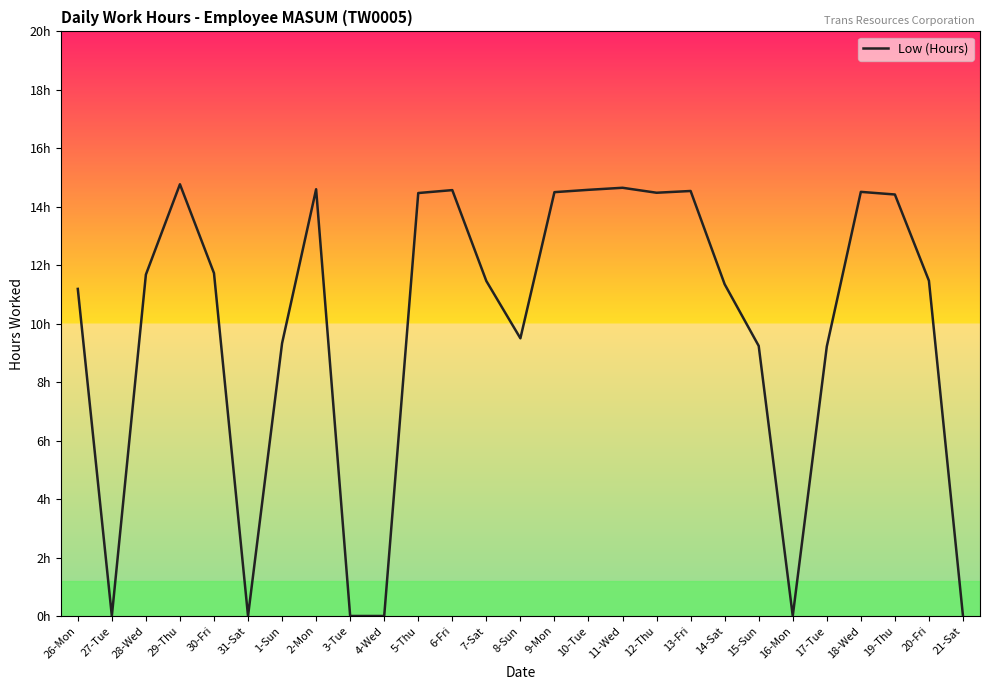

How many interior local peaks (higher than both neighbors) does the data have?

6